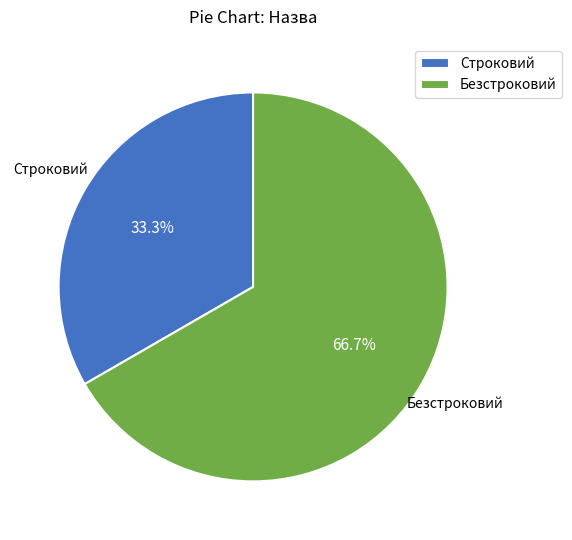

To the nearest percent, what is the difference between the largest and smallest slice percentages?

33%